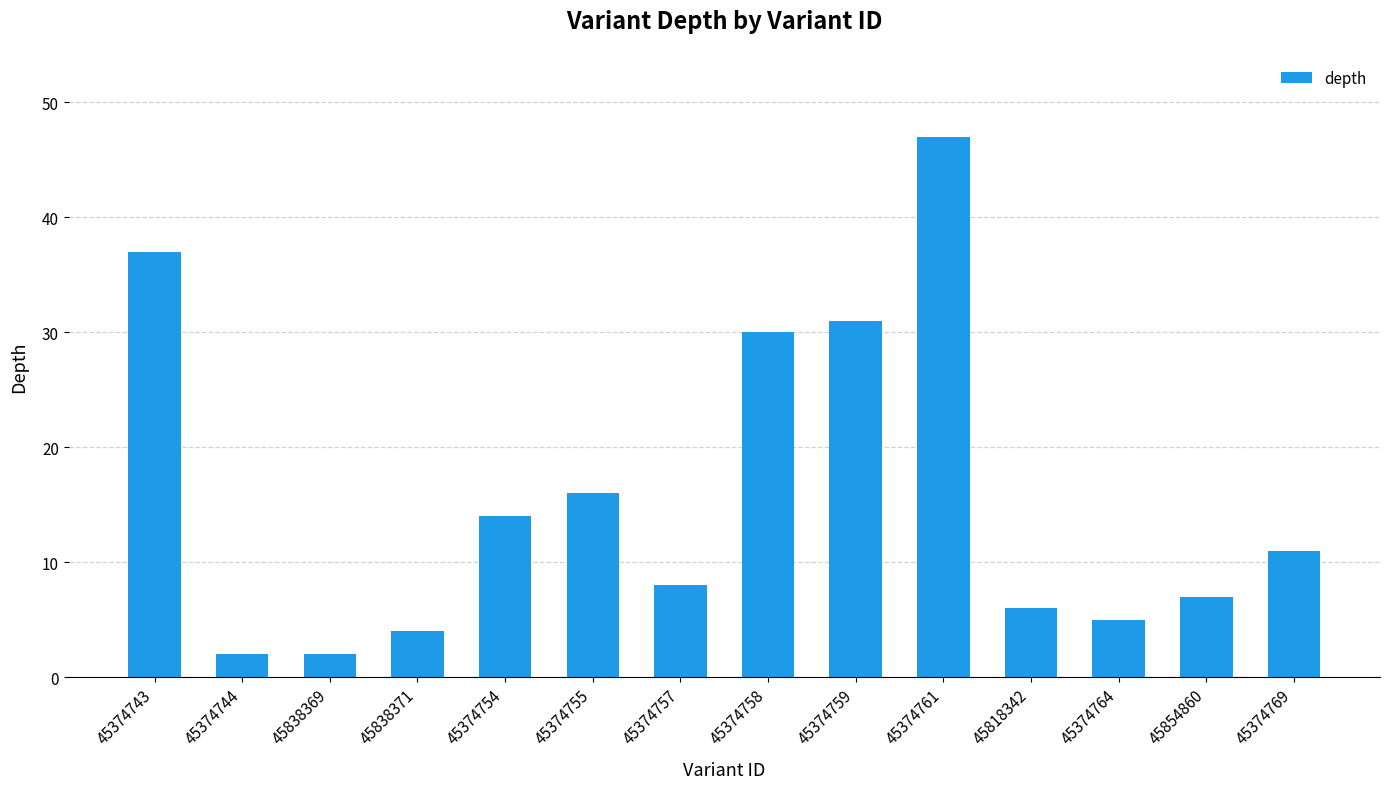

Is it true that the value at 45374764 is 5?

True